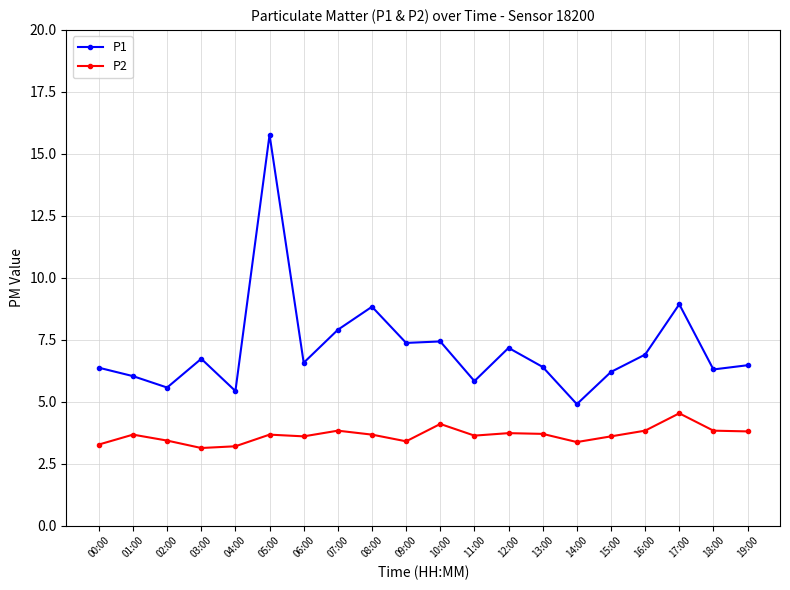

Which series has the largest range (max minus min)?

P1